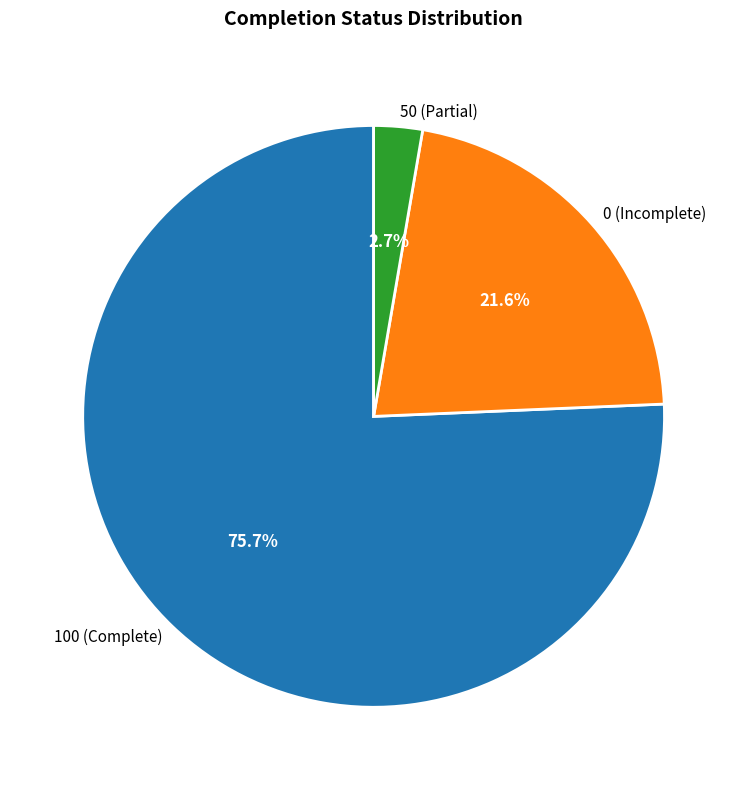

What percentage do 50 (Partial) and 0 (Incomplete) together represent?

24.3%